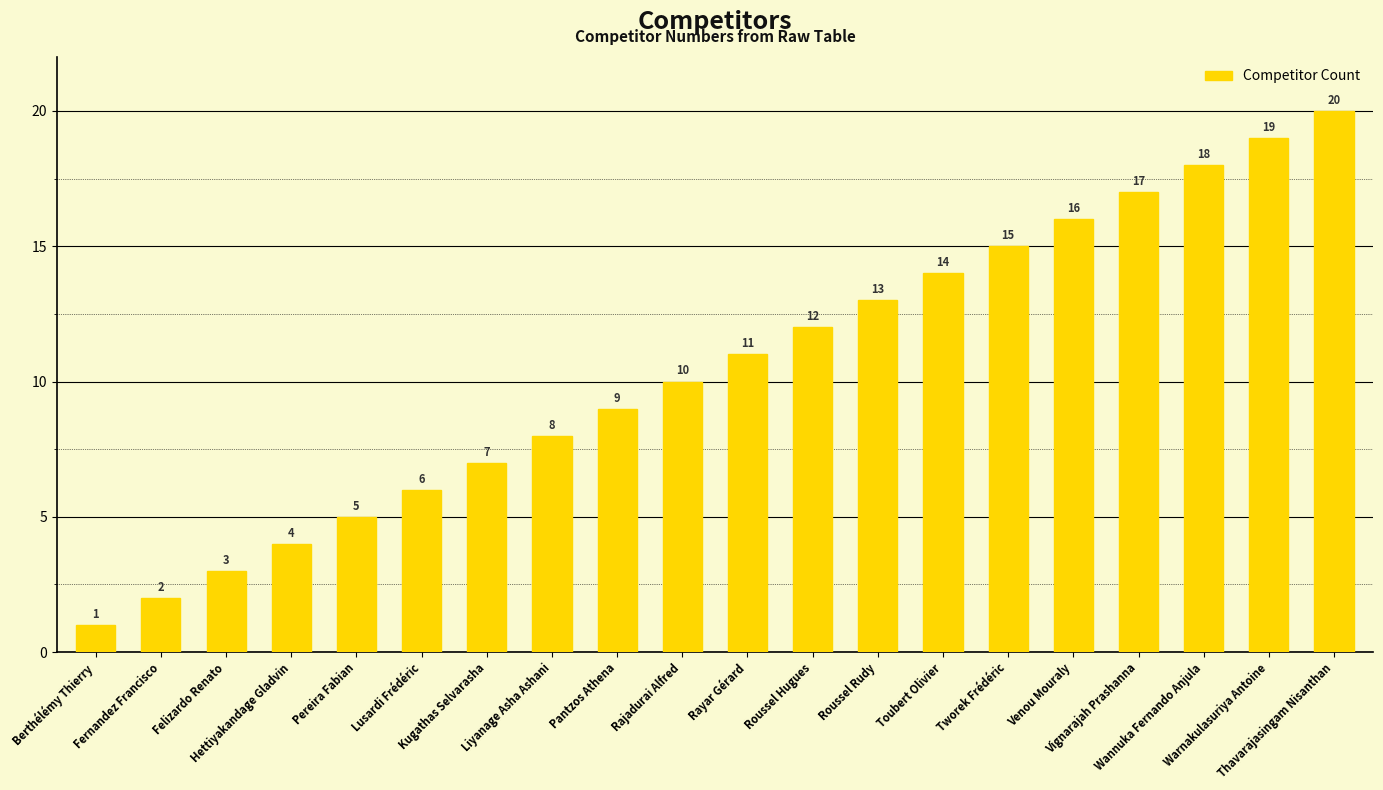

What is the value of the 8th bar from the left?

8